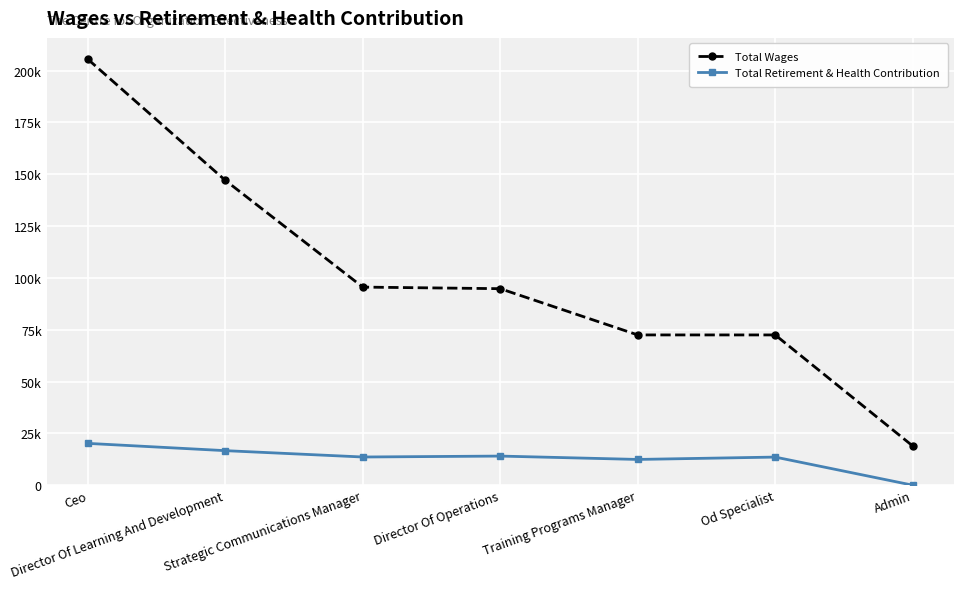

Rank the series by their average value, from lowest to highest.

Total Retirement & Health Contribution, Total Wages